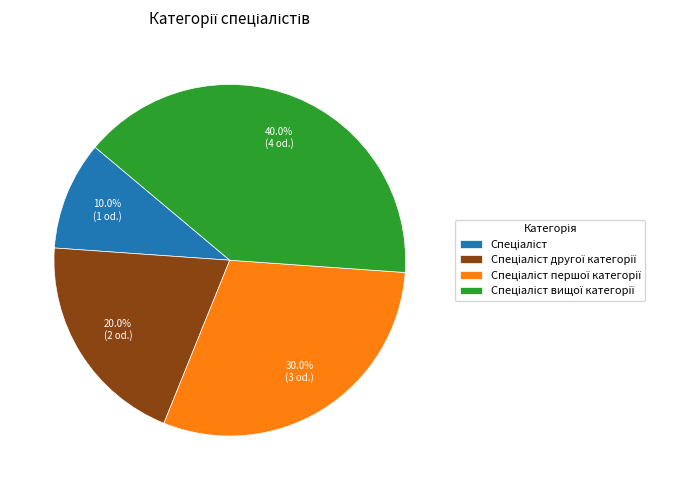

Does any single category account for the majority?

No